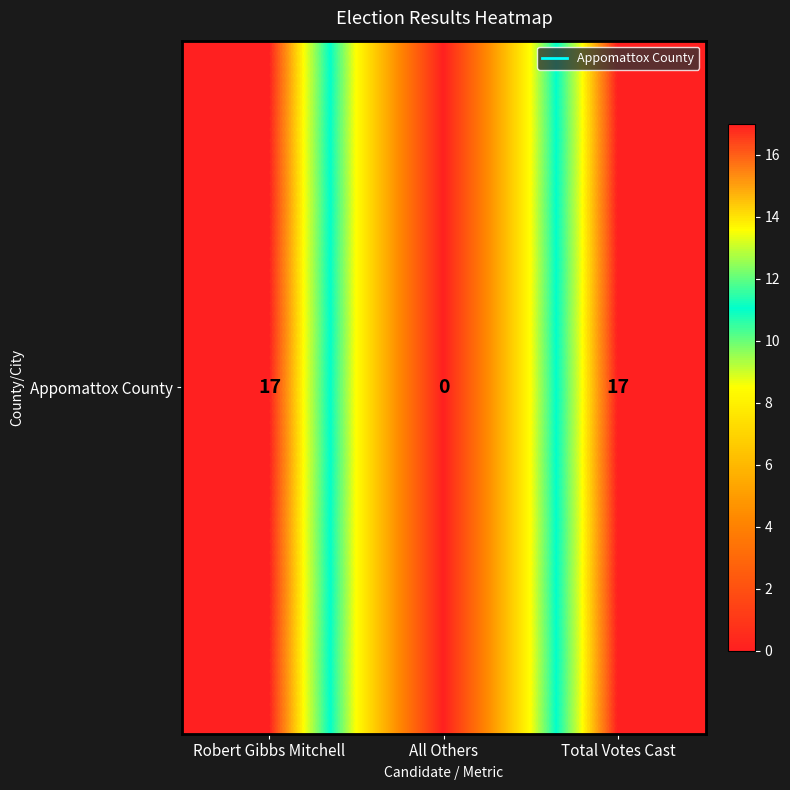

Reading right to left, transcribe all the data shown in this chart.

17	0	17